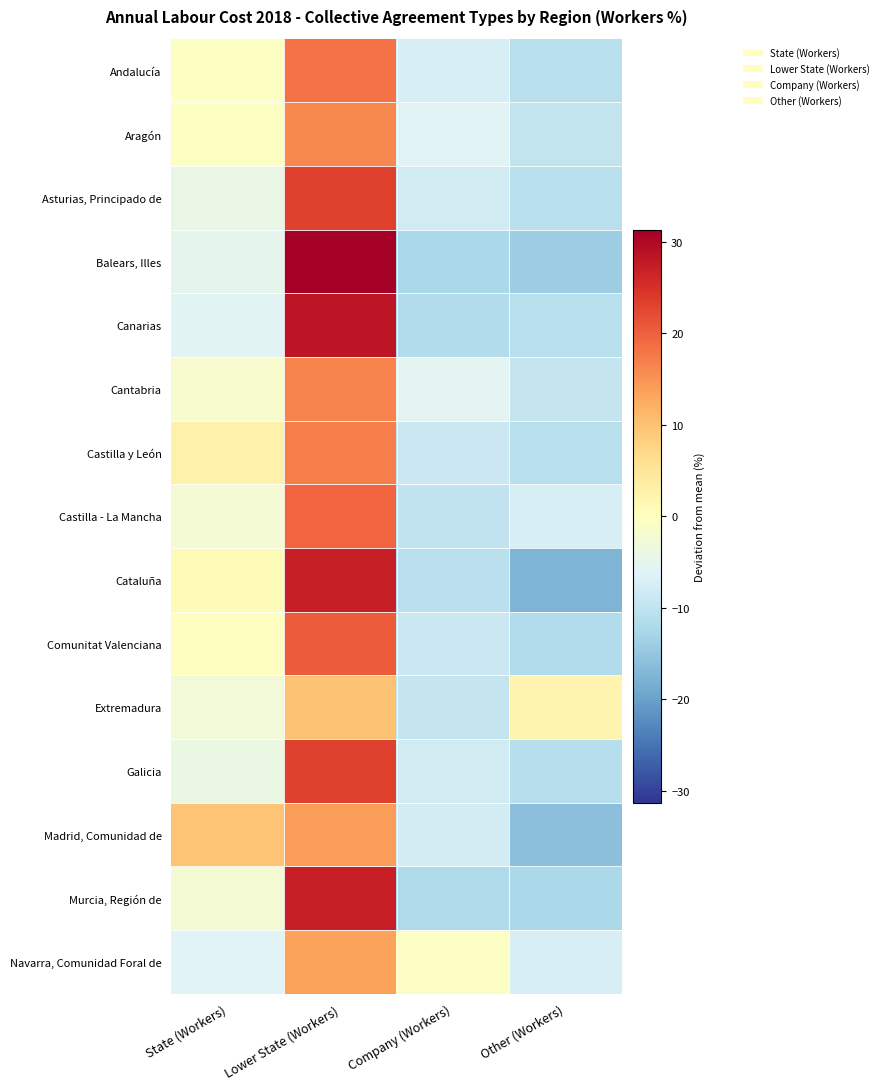

Which has a higher value, Company (Workers) or State (Workers)?

State (Workers)